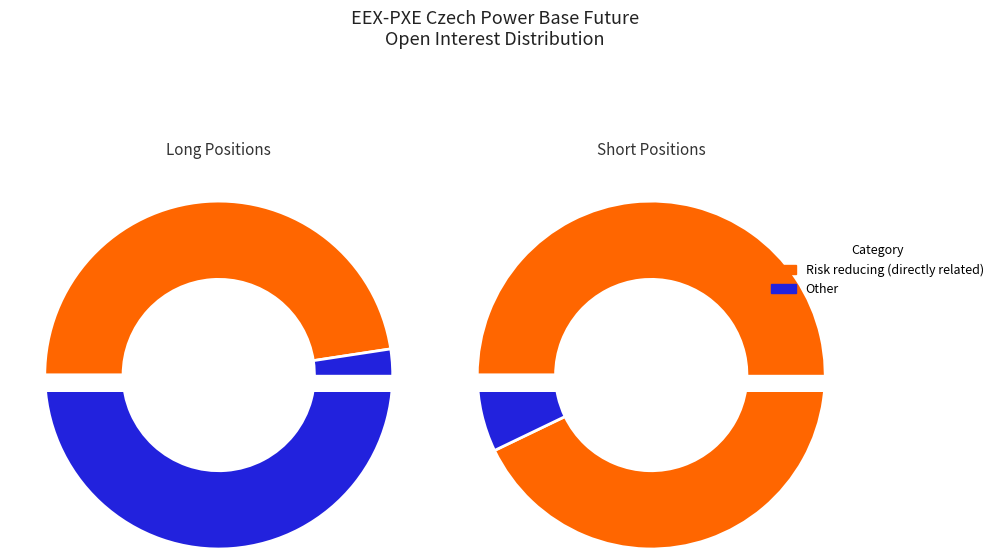

Rank the categories by value from highest to lowest.

Risk reducing (Short), Other (Long), Risk reducing (Long), Other (Short)